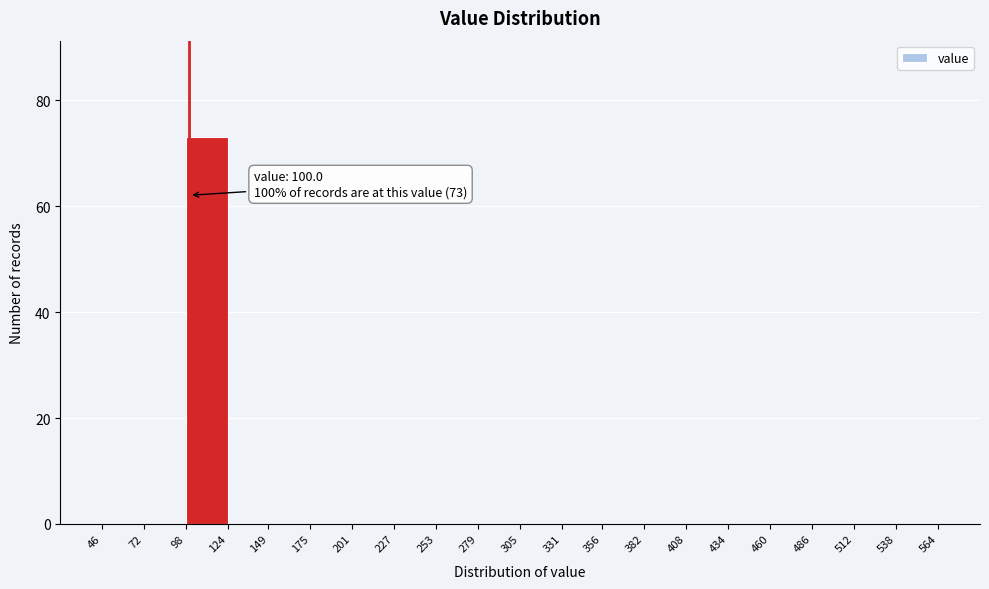

Over which range of the x-axis is the bar tallest?

98 to 124